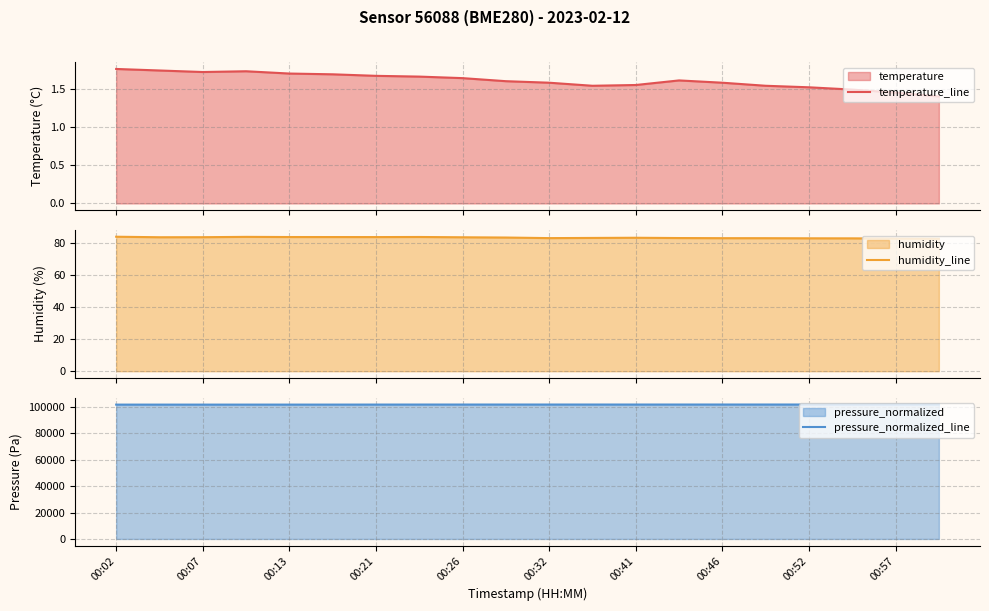

Reading left to right, what are all the values shown in this chart?

temperature_line: 1.8	1.7	1.7	1.7	1.7	1.7	1.7	1.7	1.6	1.6	1.6	1.5	1.6	1.6	1.6	1.5	1.5	1.5	1.4	1.4
humidity_line: 83.6	83.3	83.3	83.5	83.4	83.4	83.4	83.5	83.3	83.1	82.8	82.9	83.0	82.8	82.7	82.7	82.6	82.6	82.5	82.4
pressure_normalized_line: 101741.8	101740.2	101739.1	101742.9	101747.2	101751.7	101771.2	101785.8	101790.4	101798.7	101798.6	101798.1	101795.4	101799.8	101805.5	101808.3	101811.8	101821.2	101821.5	101827.8